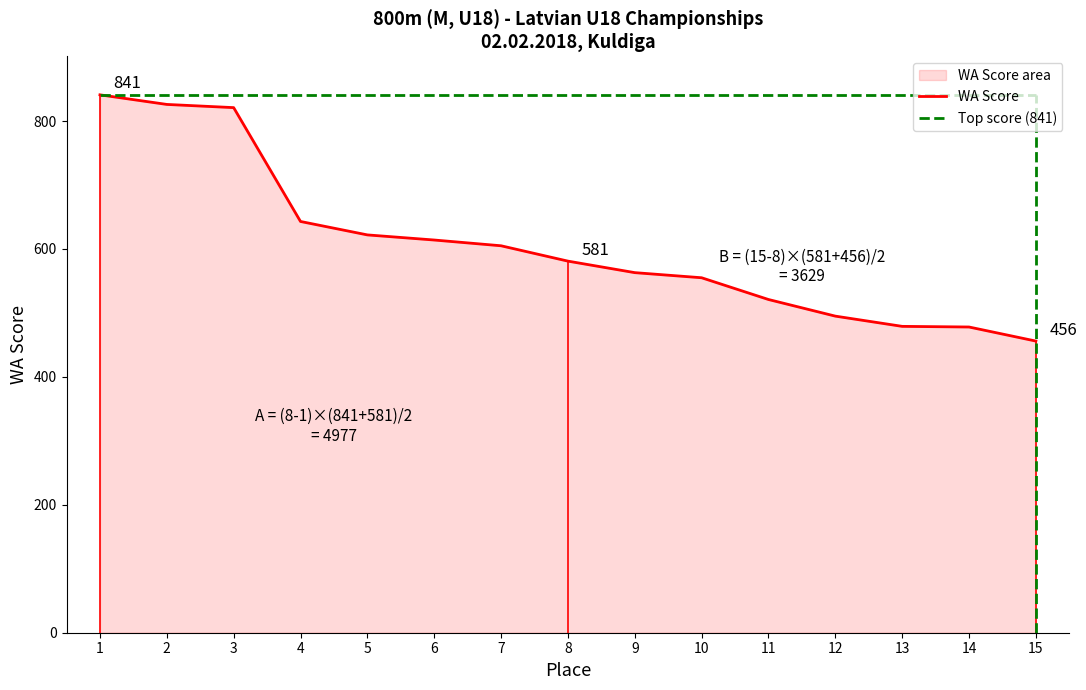

Approximately how many times larger is the value at 5 compared to 13?

1.3